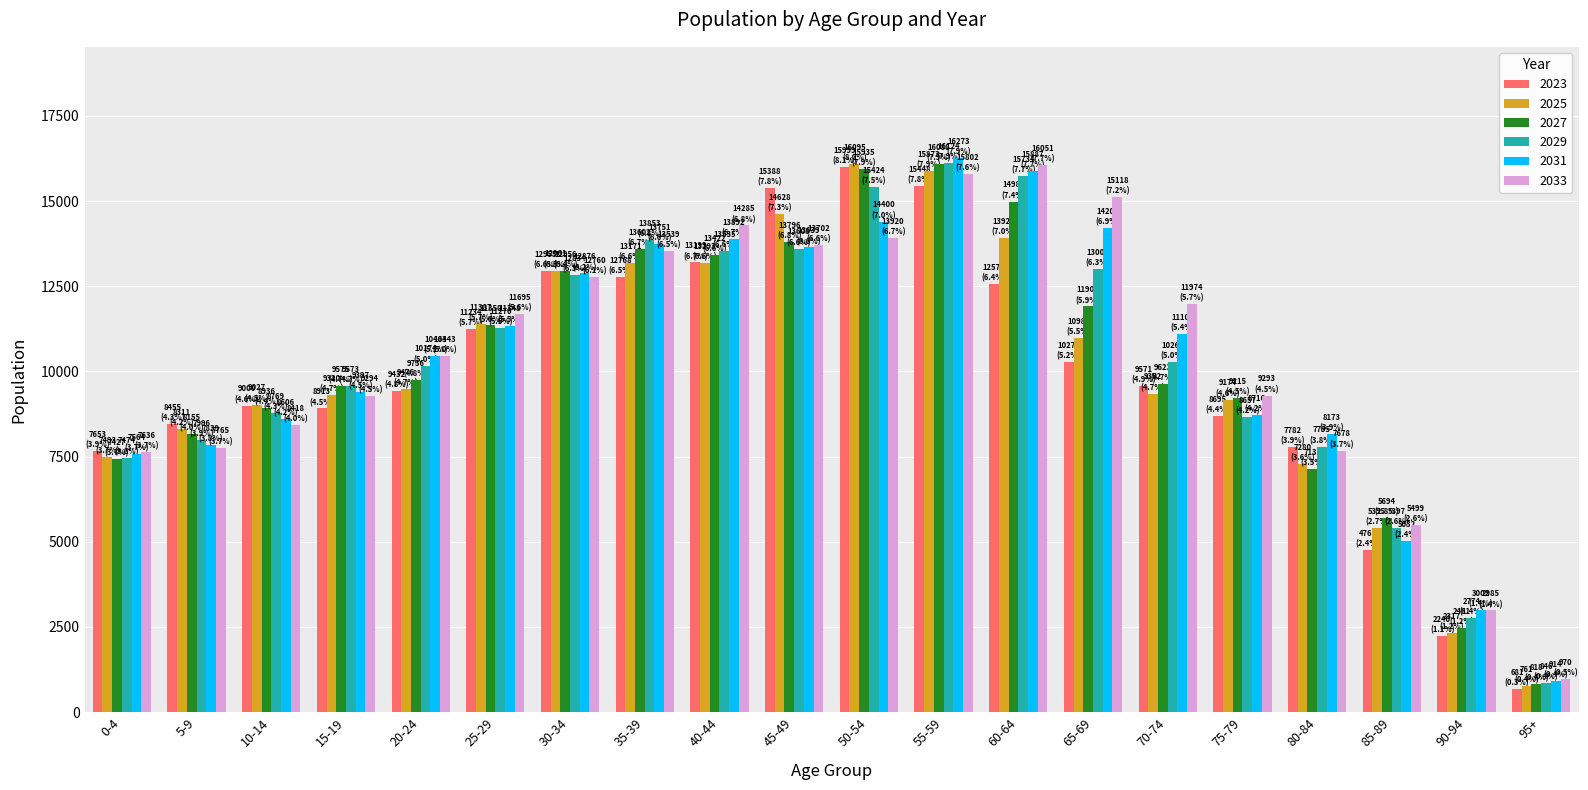

What is the maximum value for 2023?

15999